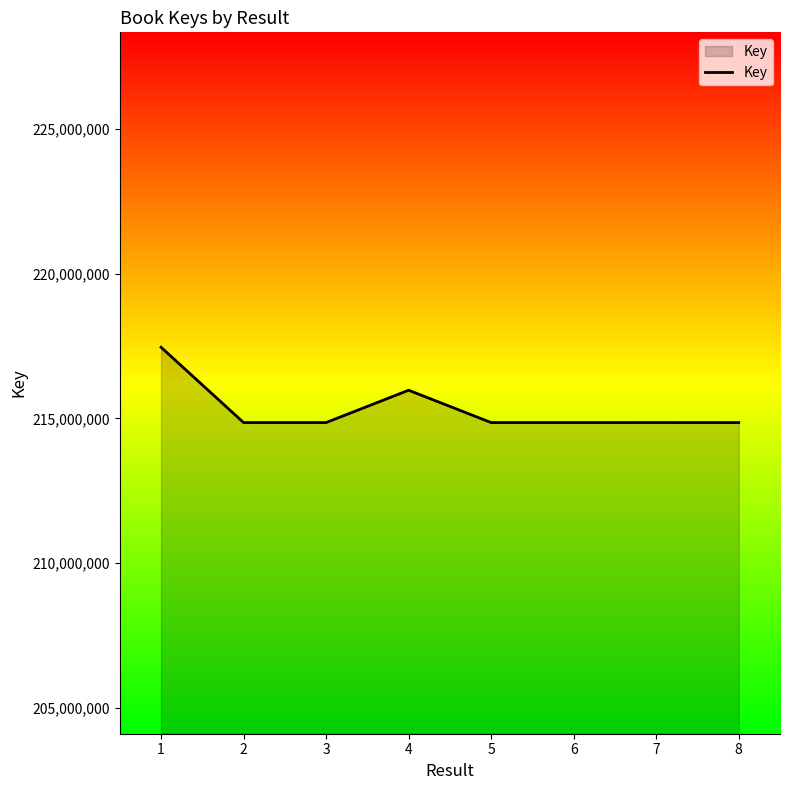

What is the smallest value displayed?

214855123